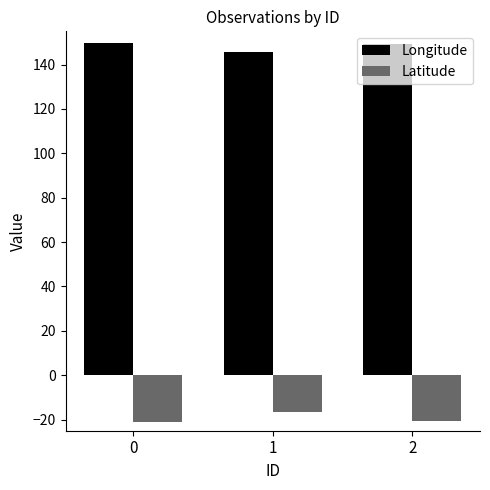

What is the spread (max minus min) of values at 0?

170.5